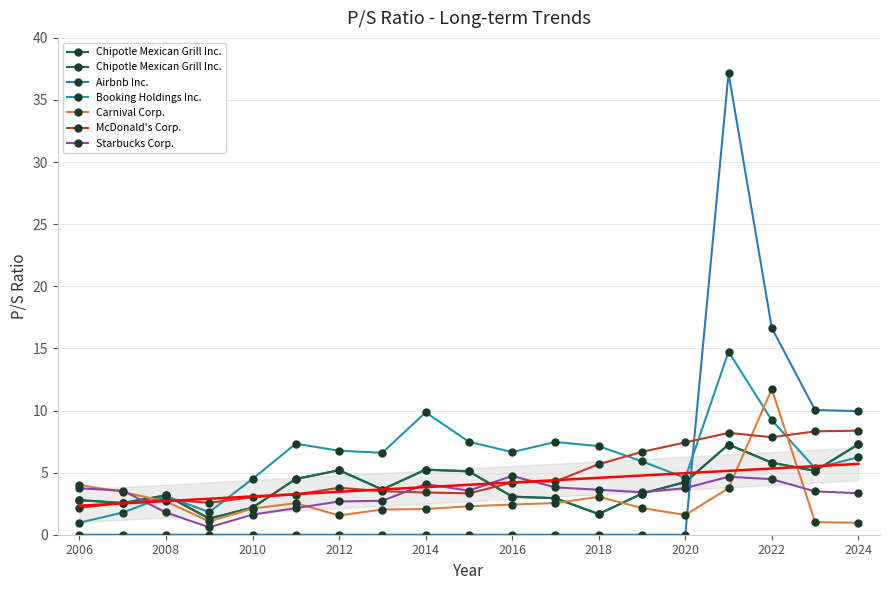

How many data points in Carnival Corp. are above 2?

14